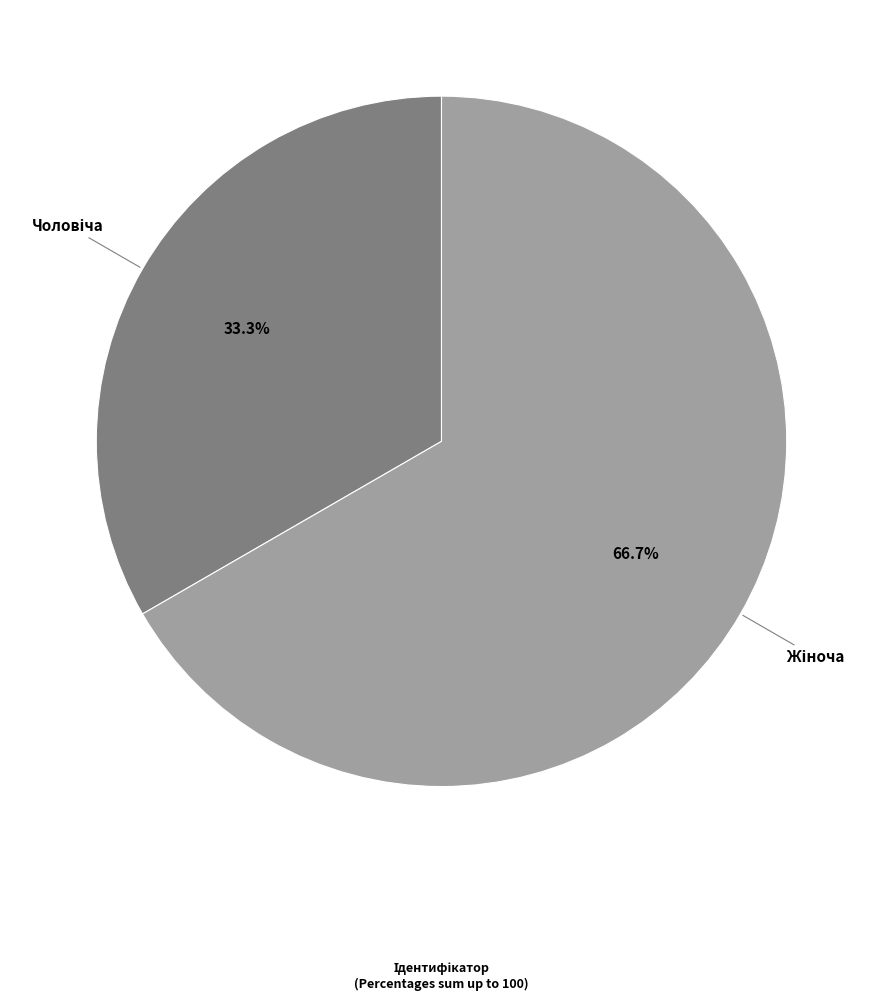

Is there any slice that represents more than half of the pie?

Yes